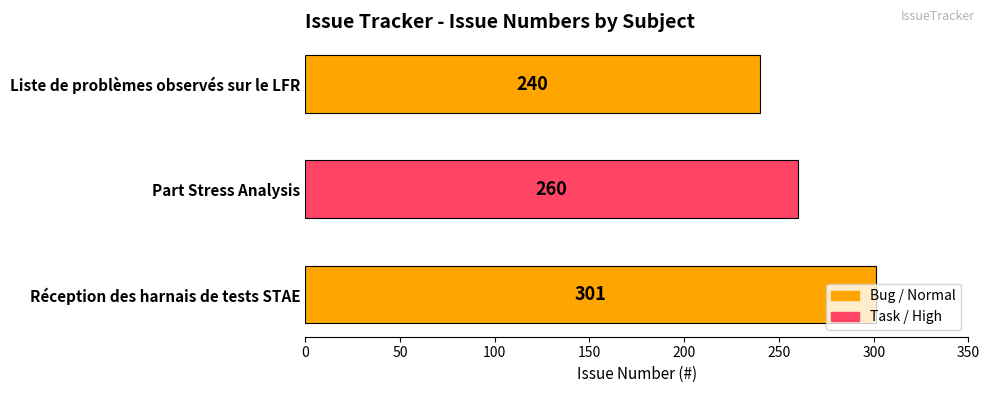

How many values are below 260?

1